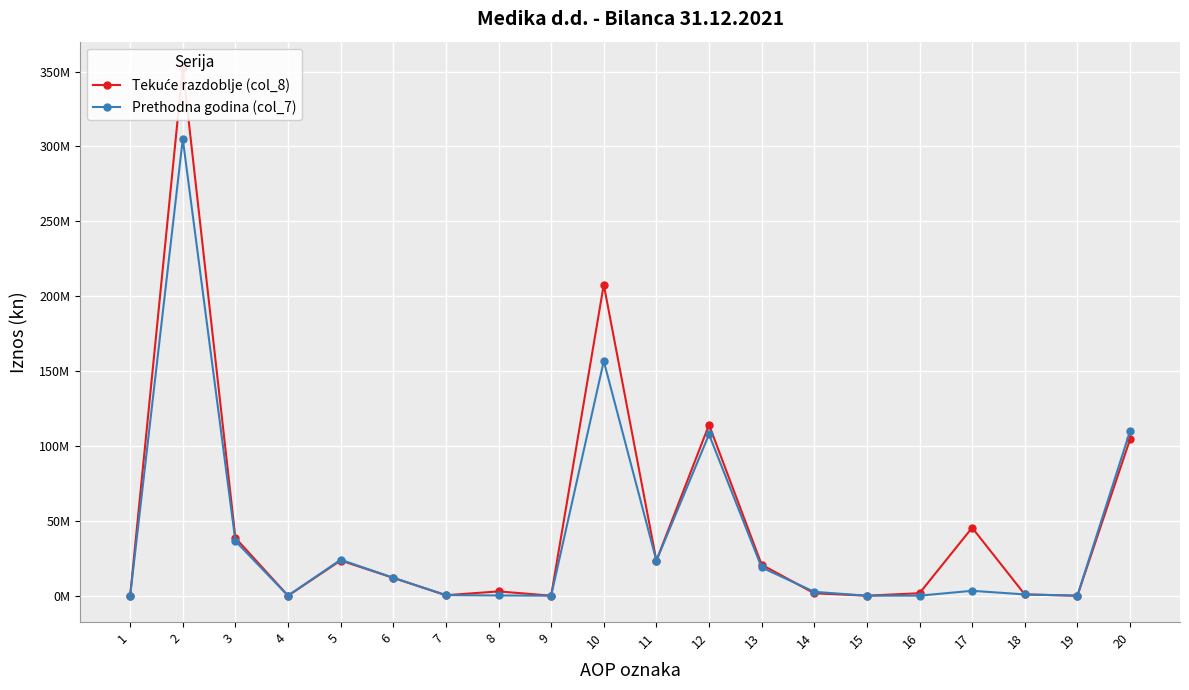

Which has a higher value, 19 or 15?

19